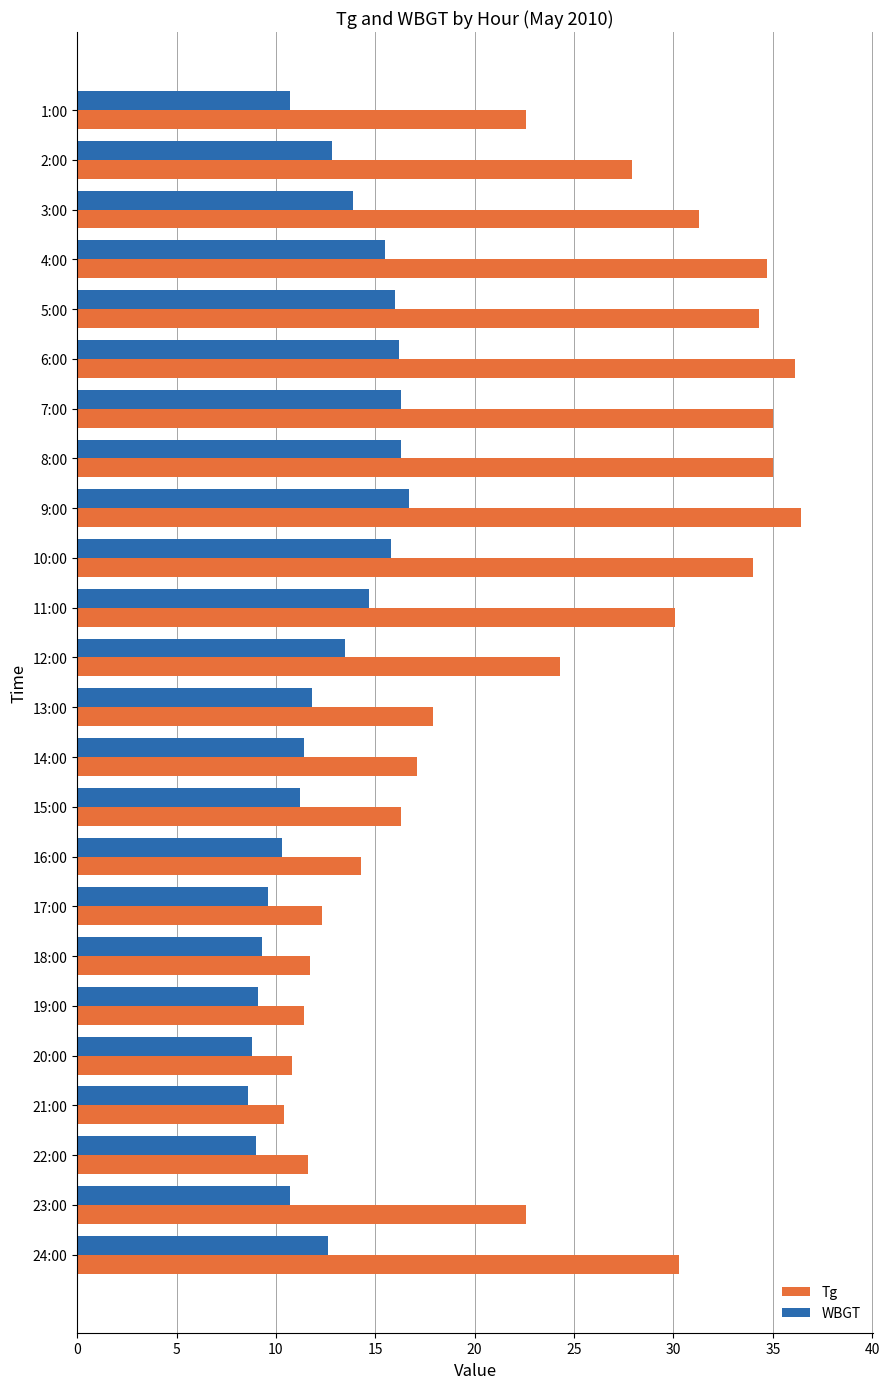

The WBGT series shows 5.2 at 10:00. True or false?

False